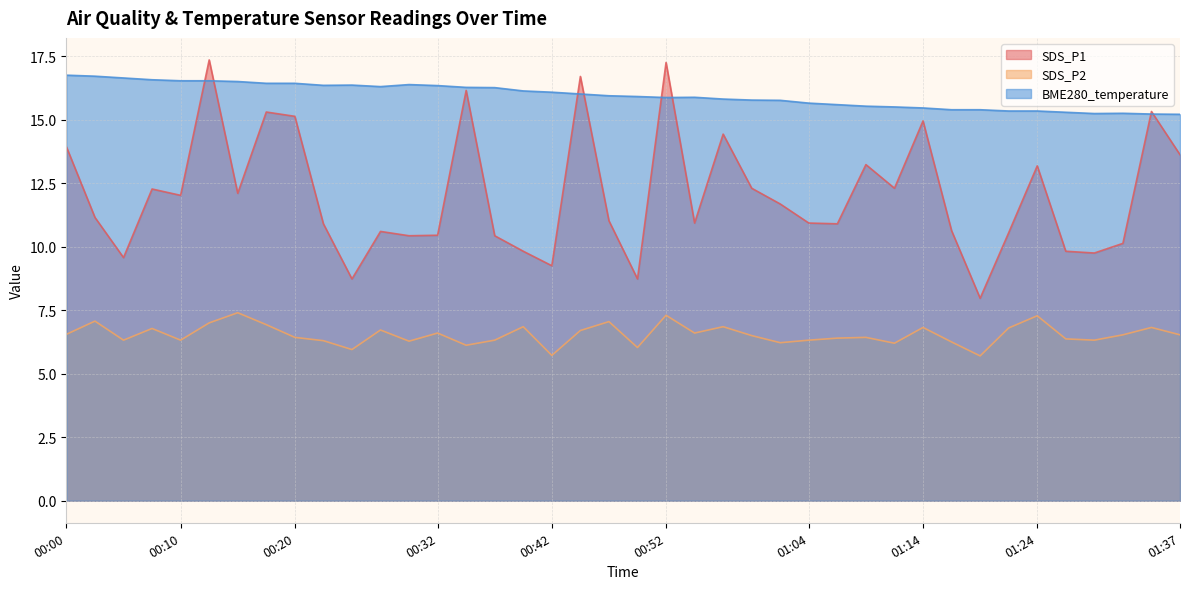

Is it true that BME280_temperature equals 16.0 at 00:44?

True